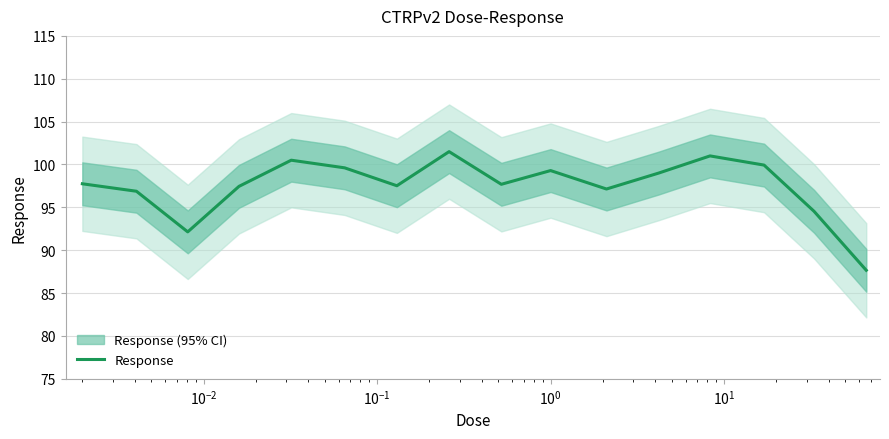

The chart shows a value of 114.2 at 15. True or false?

False